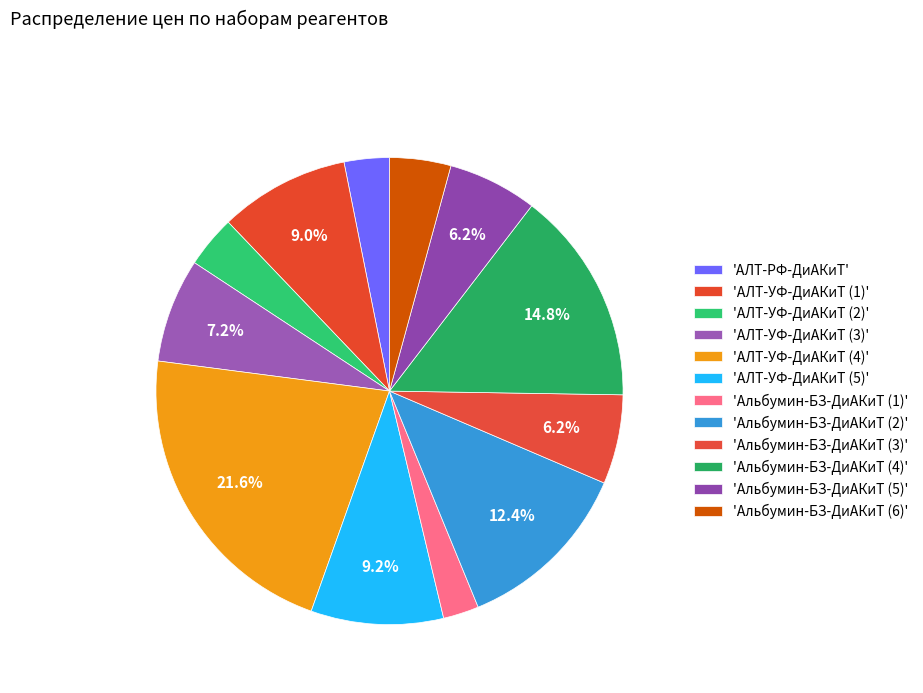

Count the number of slices in the pie.

12